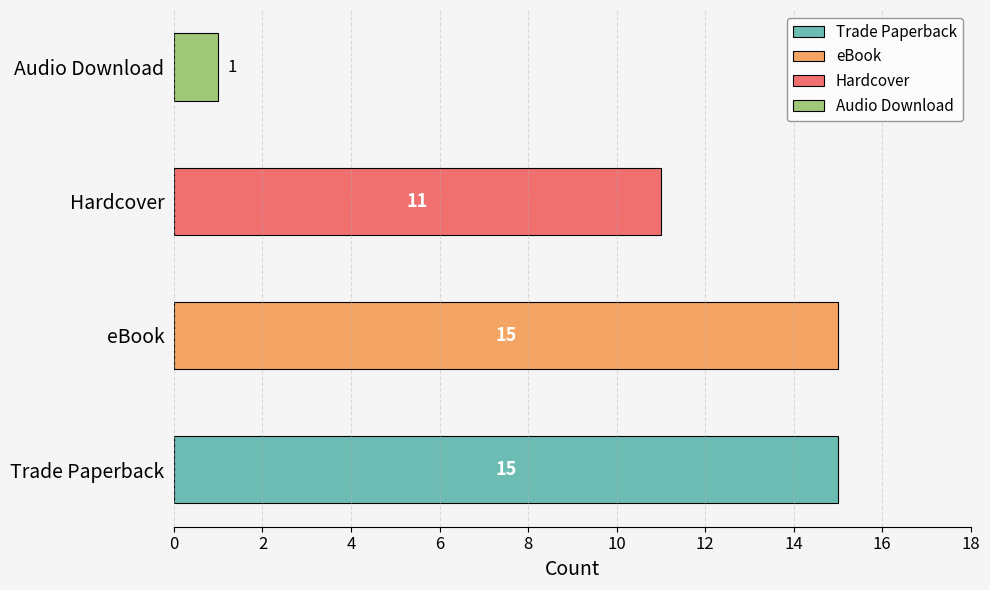

Which has a higher value, Trade Paperback or Hardcover?

Trade Paperback